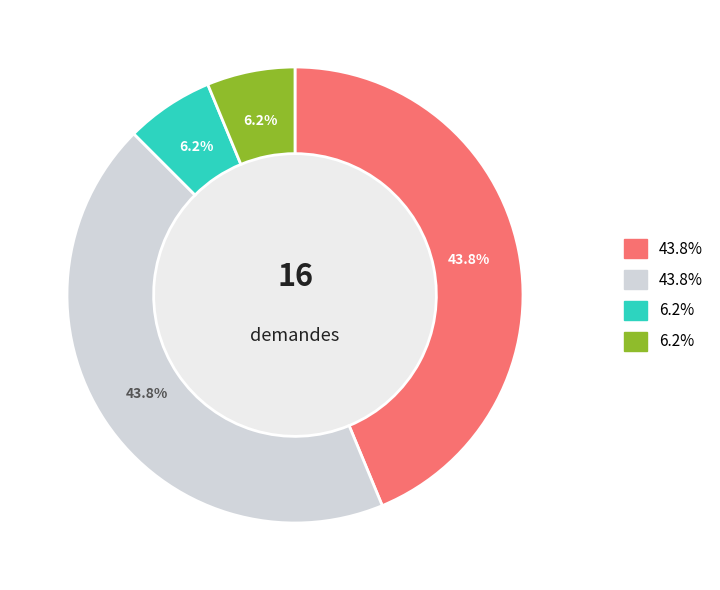

Does any single category account for the majority?

No